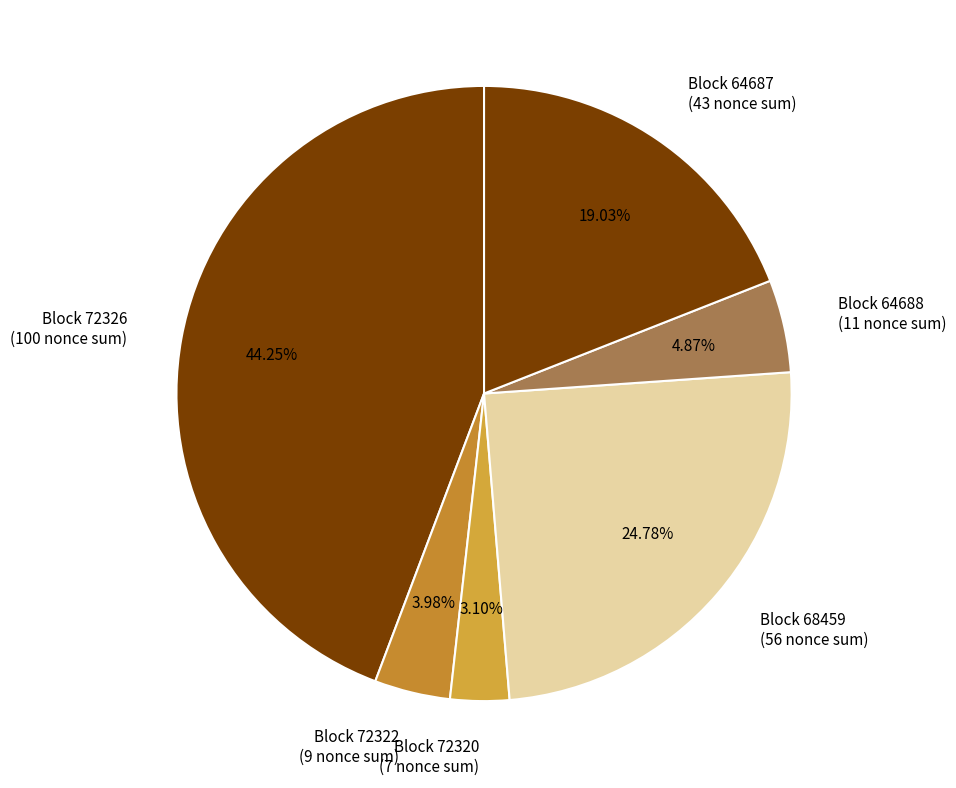

Is there any slice that represents more than half of the pie?

No